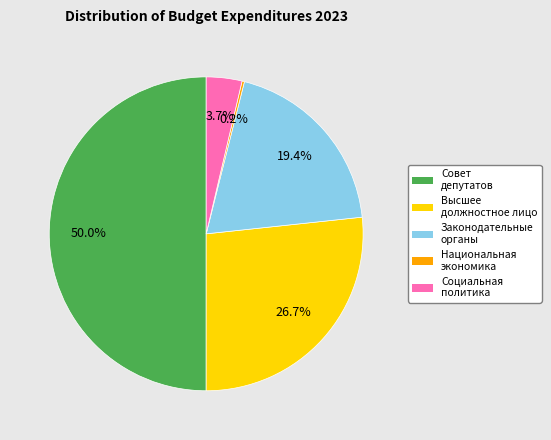

Rank the categories by value from highest to lowest.

Совет депутатов, Функционирование высшего должностного лица, Функционирование законодательных органов, Социальная политика, Национальная экономика